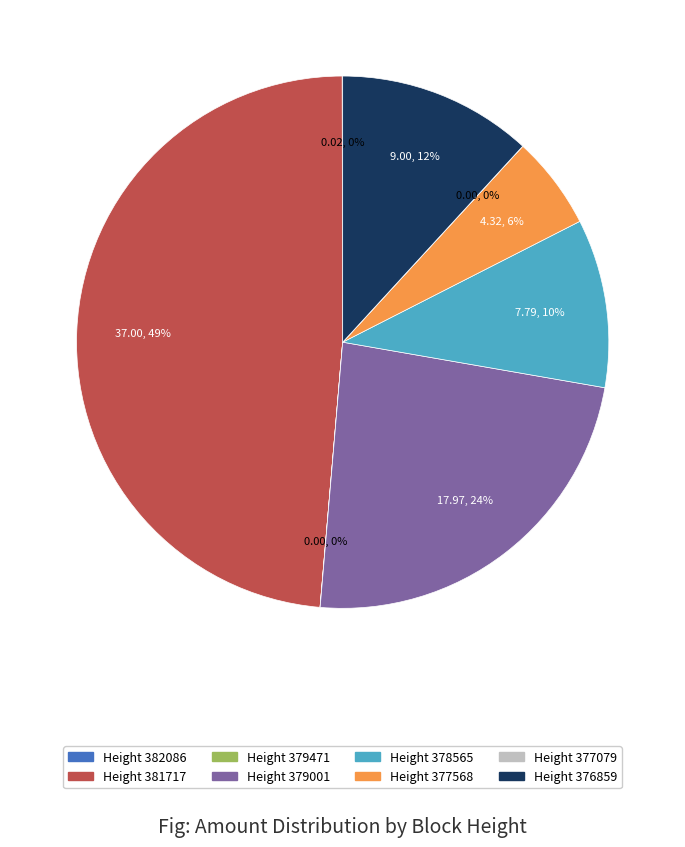

To the nearest percent, what is the difference between the largest and smallest slice percentages?

49%